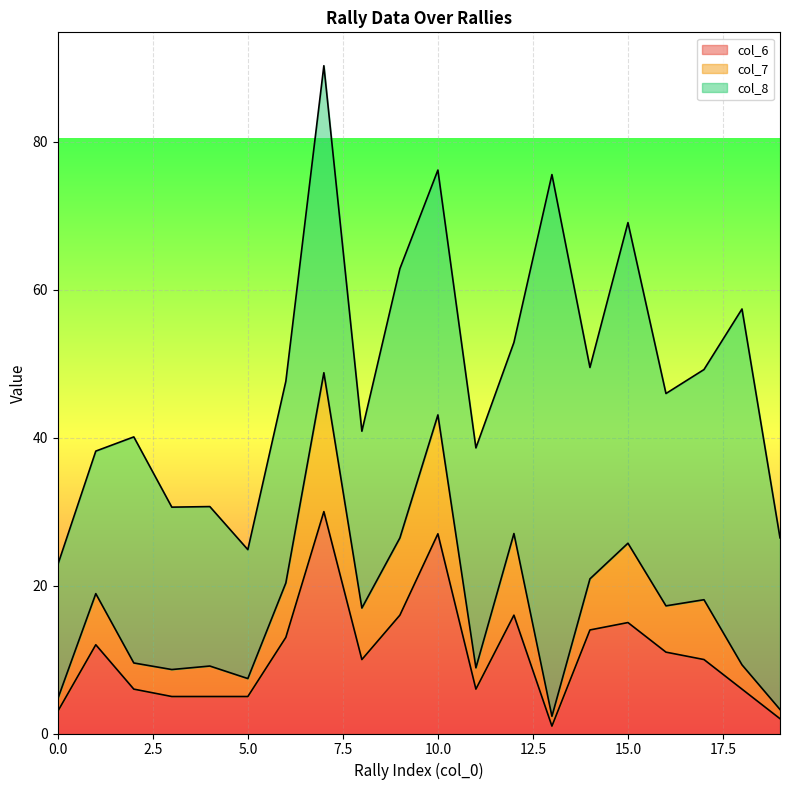

What is the value of the col_6 point at the 4th from the left?

5.0